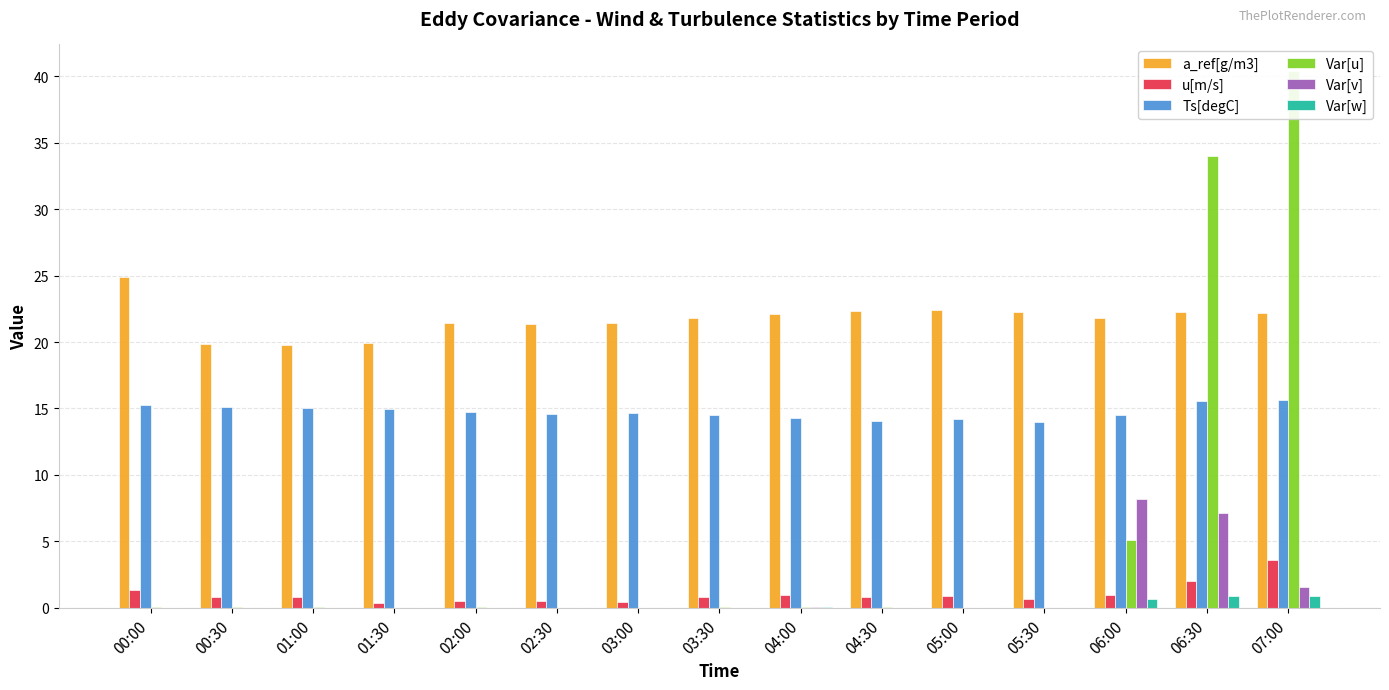

Which series changed the most between 00:30 and 06:00?

Var[v]